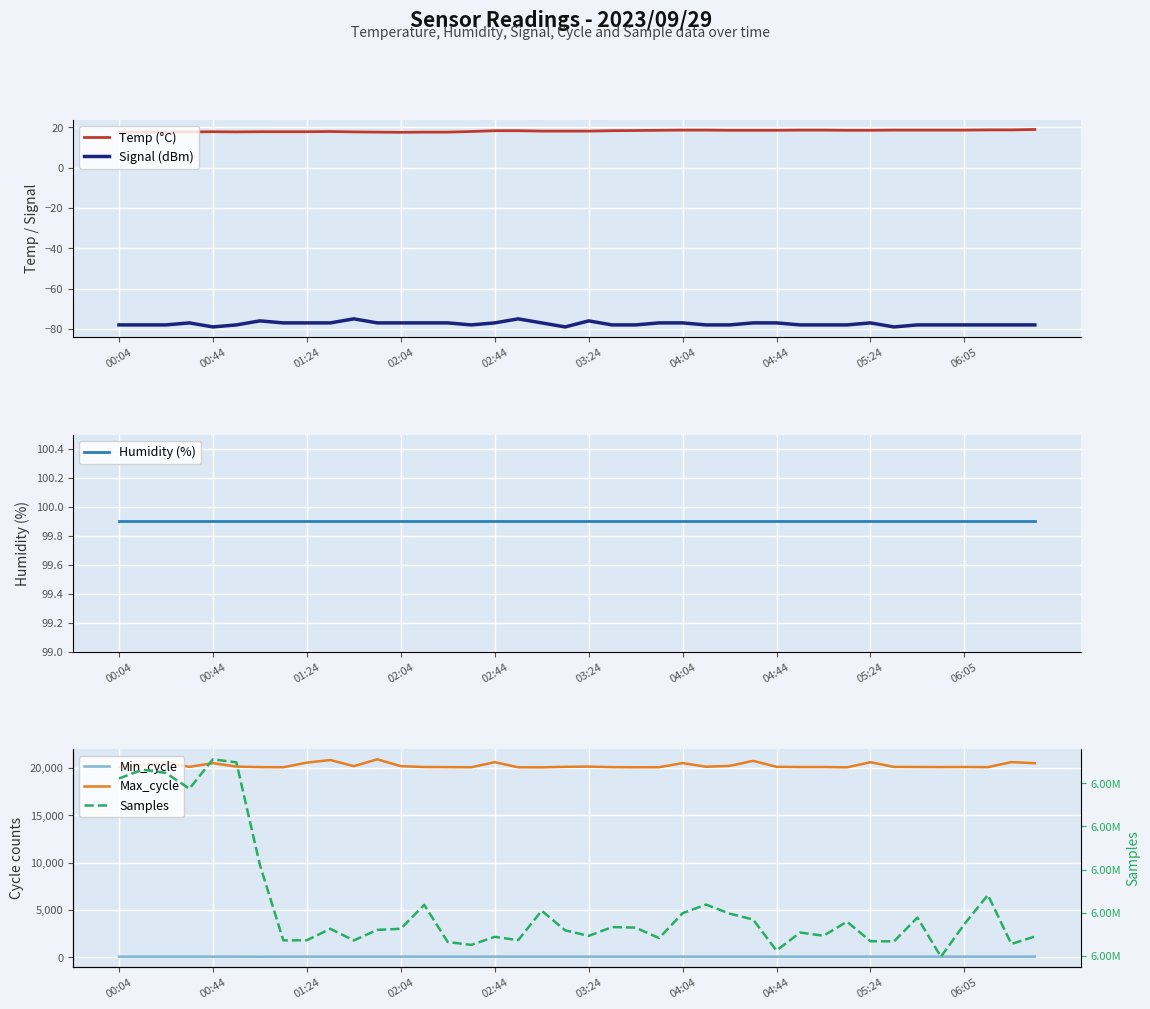

True or false: Temp (°C) and Signal (dBm) intersect in this chart.

False